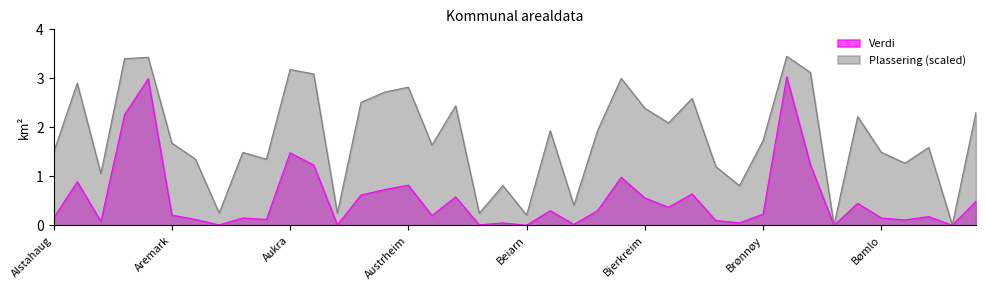

At Drangedal, list the series in order from largest to smallest.

Plassering_scaled, Verdi